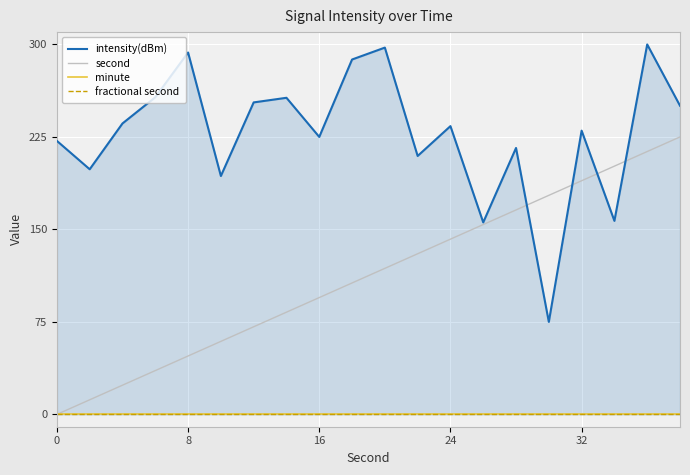

Is it true that second equals 0.0 at 0?

True